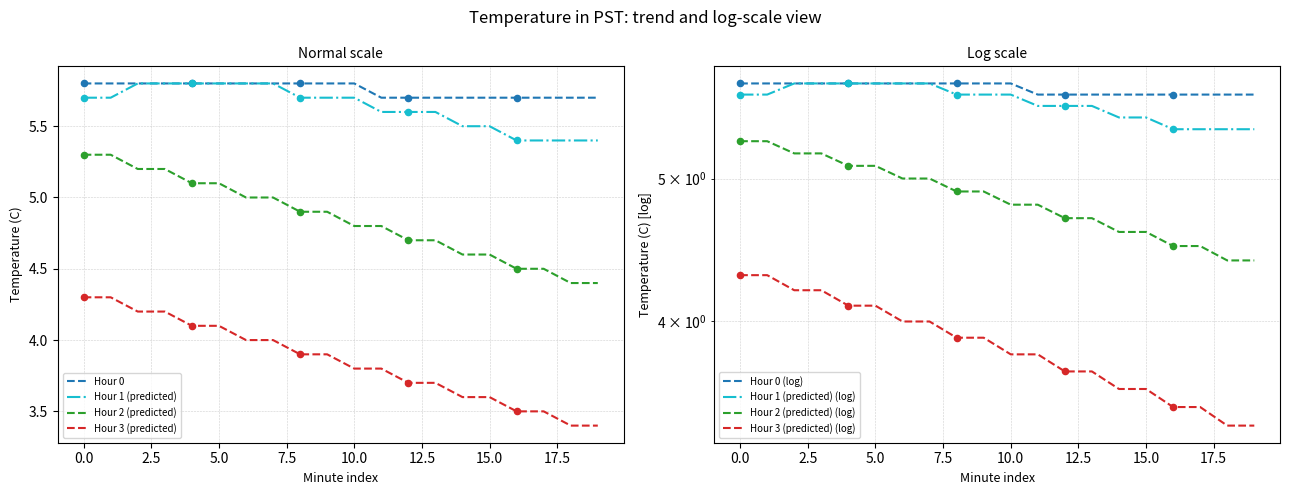

Which series reaches the minimum Y coordinate?

Hour 3